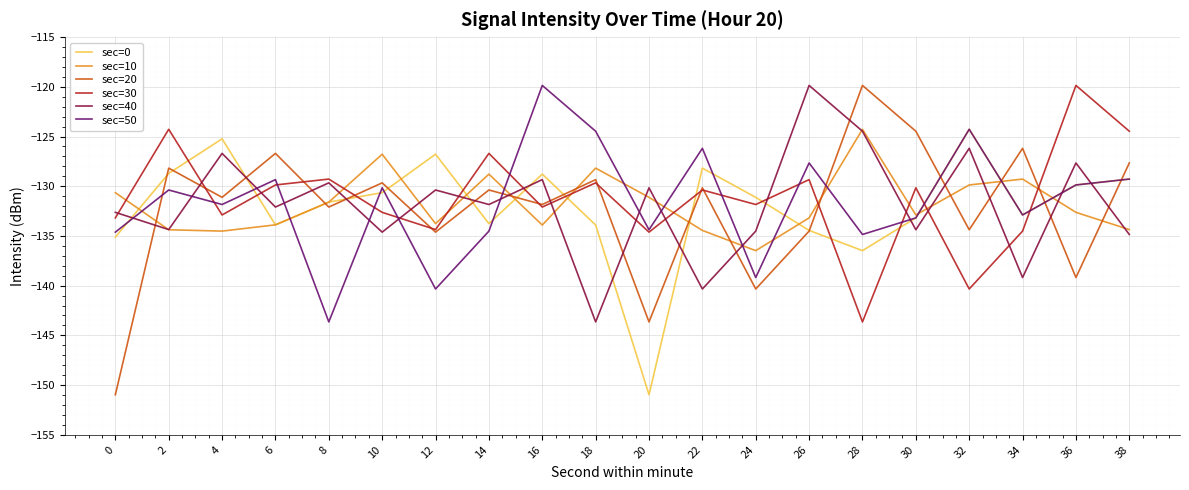

What is the average value of the sec=30 series?

-131.2